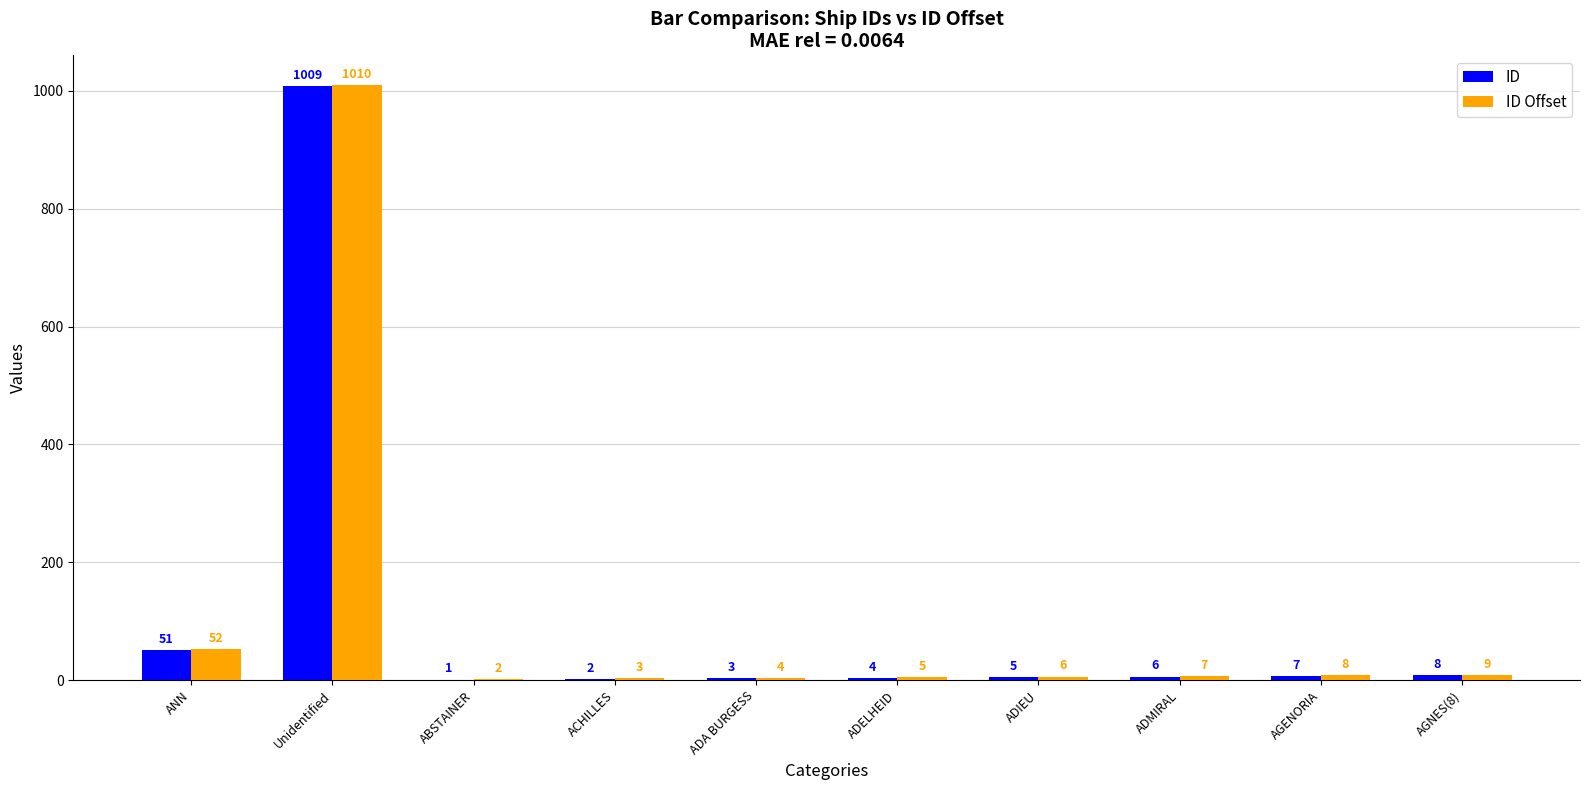

Which category has the highest value in the ID series?

Unidentified